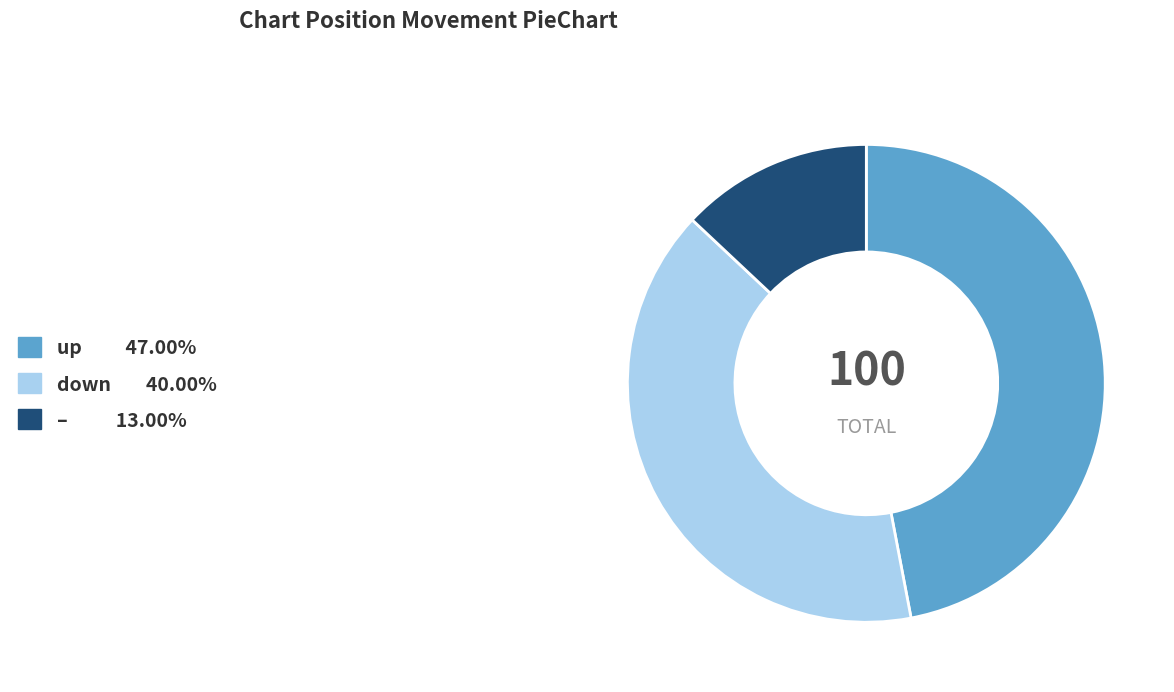

Does any single category account for the majority?

No